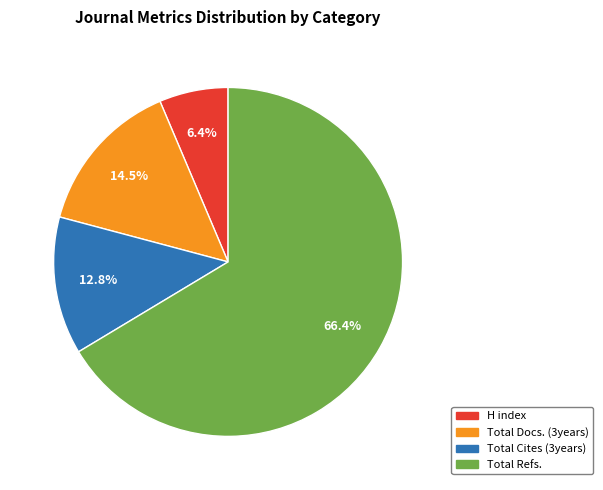

Does any single category account for the majority?

Yes